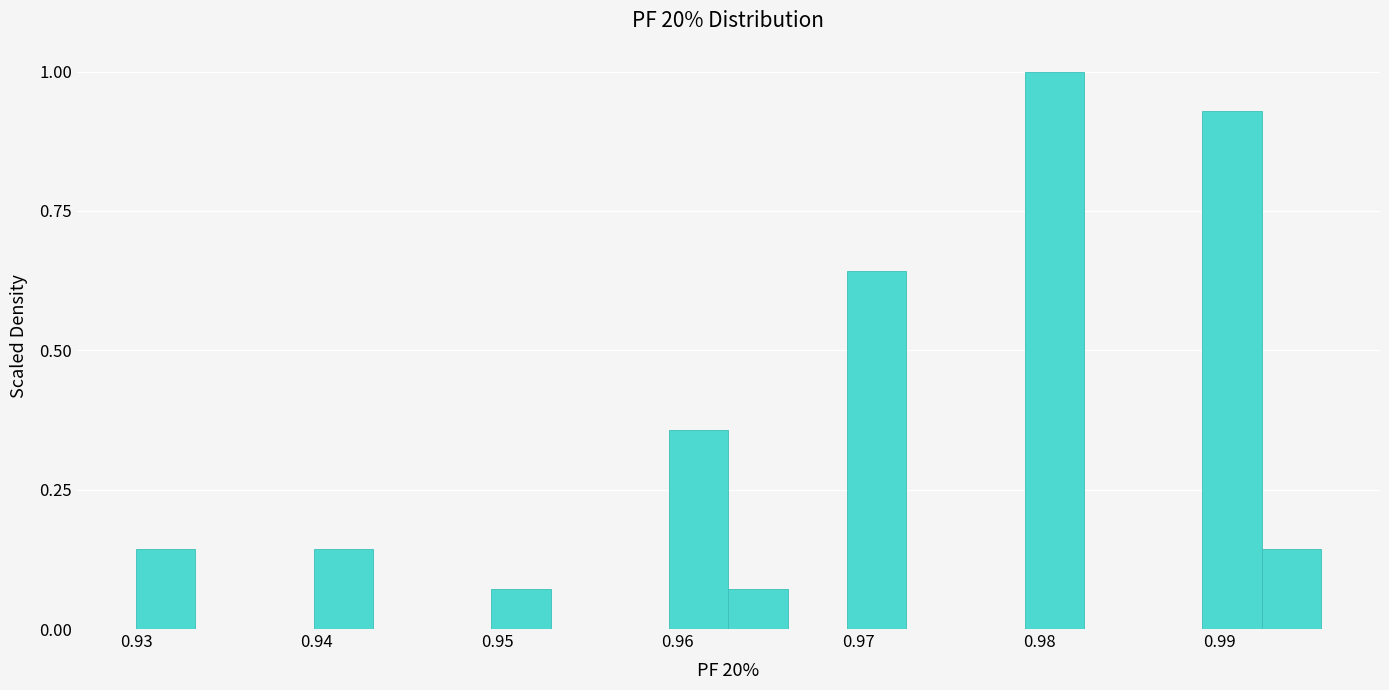

Around what value on the x-axis is the tallest bar? Give the approximate position of its centre, as read against the axis.

0.981